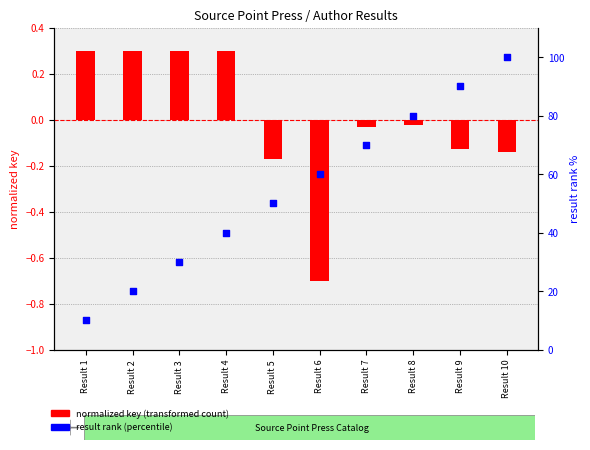

What are all the series names shown in the legend?

normalized key (transformed count), result rank (percentile)